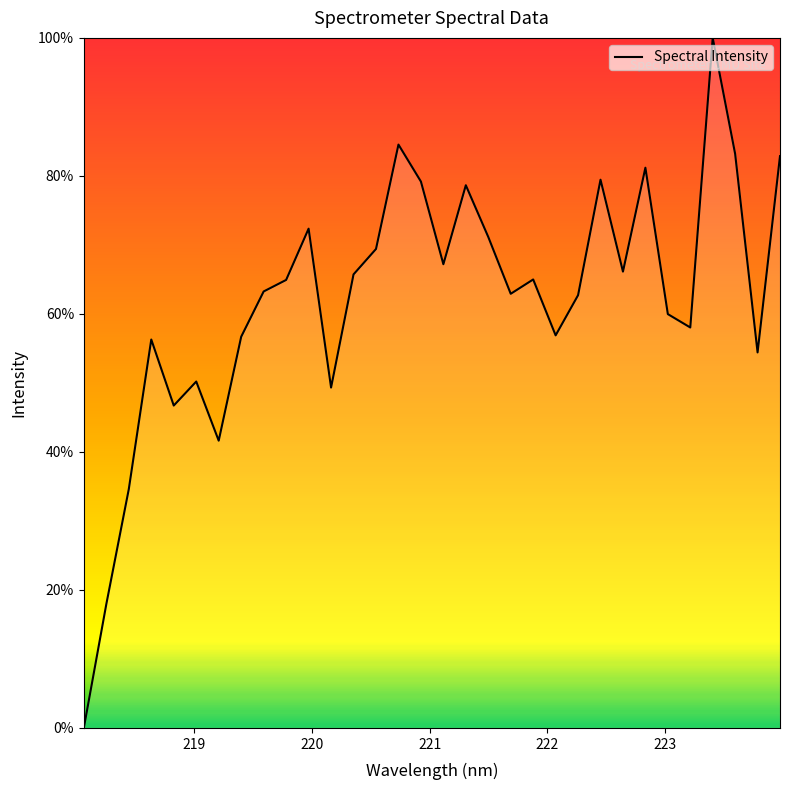

What is the maximum value shown in the chart?

100.0